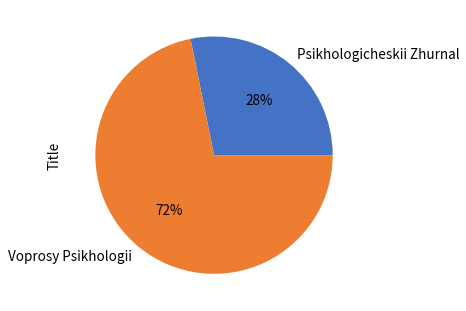

Is it true that Psikhologicheskii Zhurnal is 36% of the pie?

False